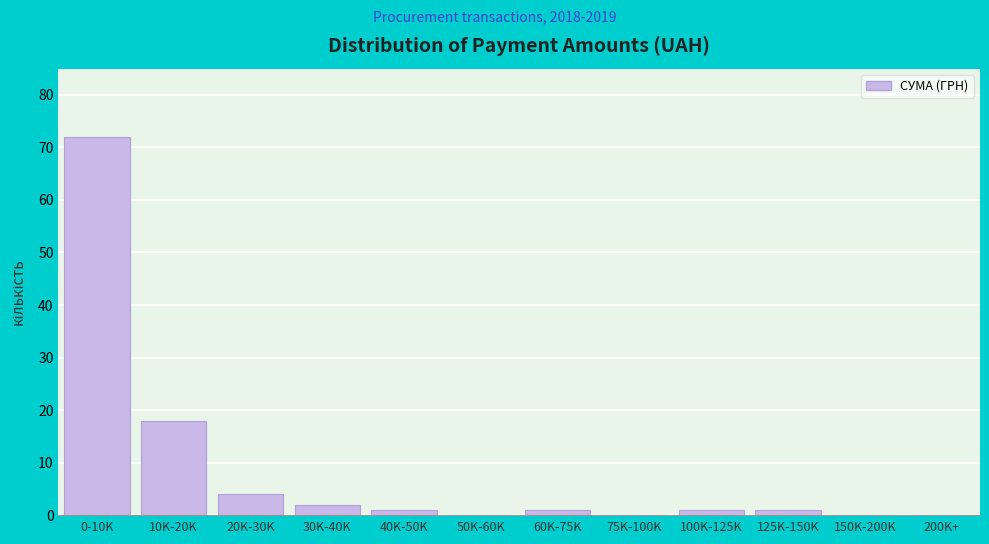

Reading left to right, extract all data points from this chart.

0-10K=72	10K-20K=18	20K-30K=4	30K-40K=2	40K-50K=1	50K-60K=0	60K-75K=1	75K-100K=0	100K-125K=1	125K-150K=1	150K-200K=0	200K+=0